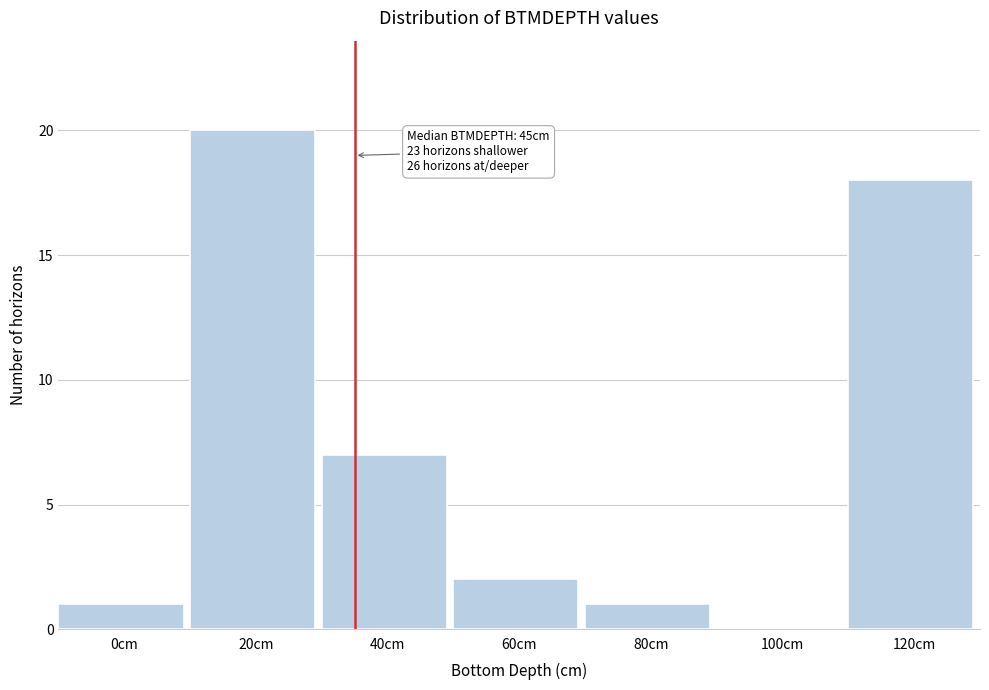

Reading right to left, transcribe all the data shown in this chart.

120cm=18	100cm=0	80cm=1	60cm=2	40cm=7	20cm=20	0cm=1